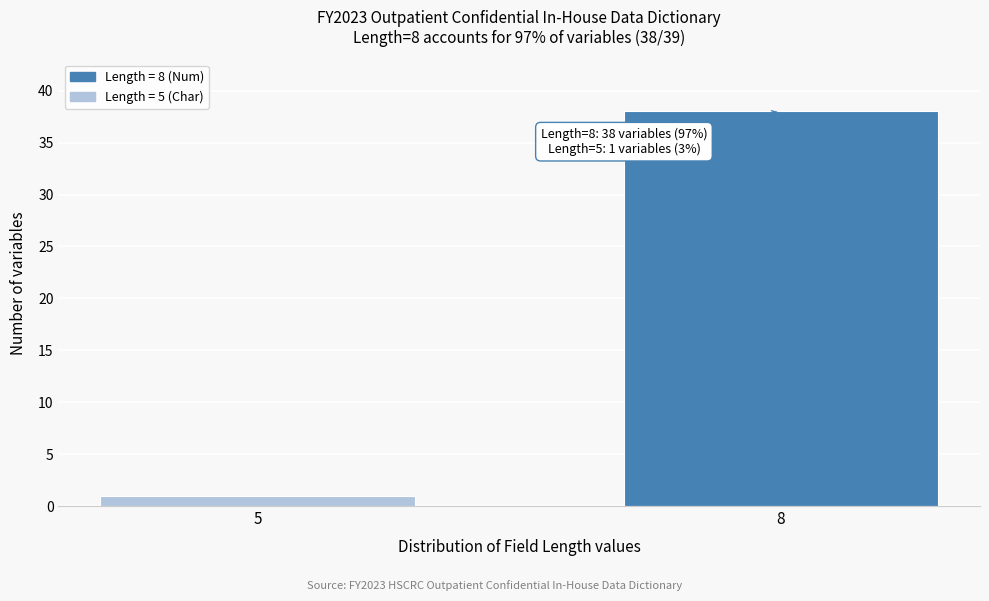

Reading left to right, transcribe all the data shown in this chart.

5=1	8=38